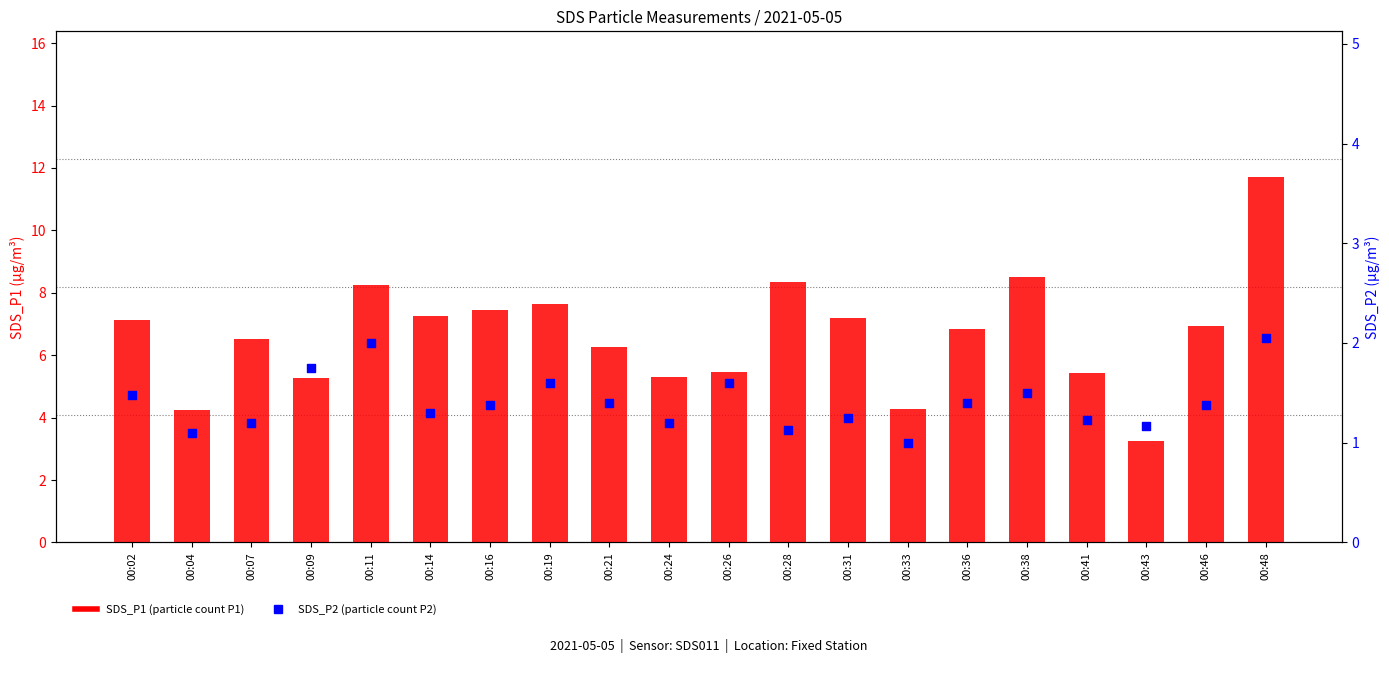

Which series reaches the maximum Y coordinate?

SDS_P1